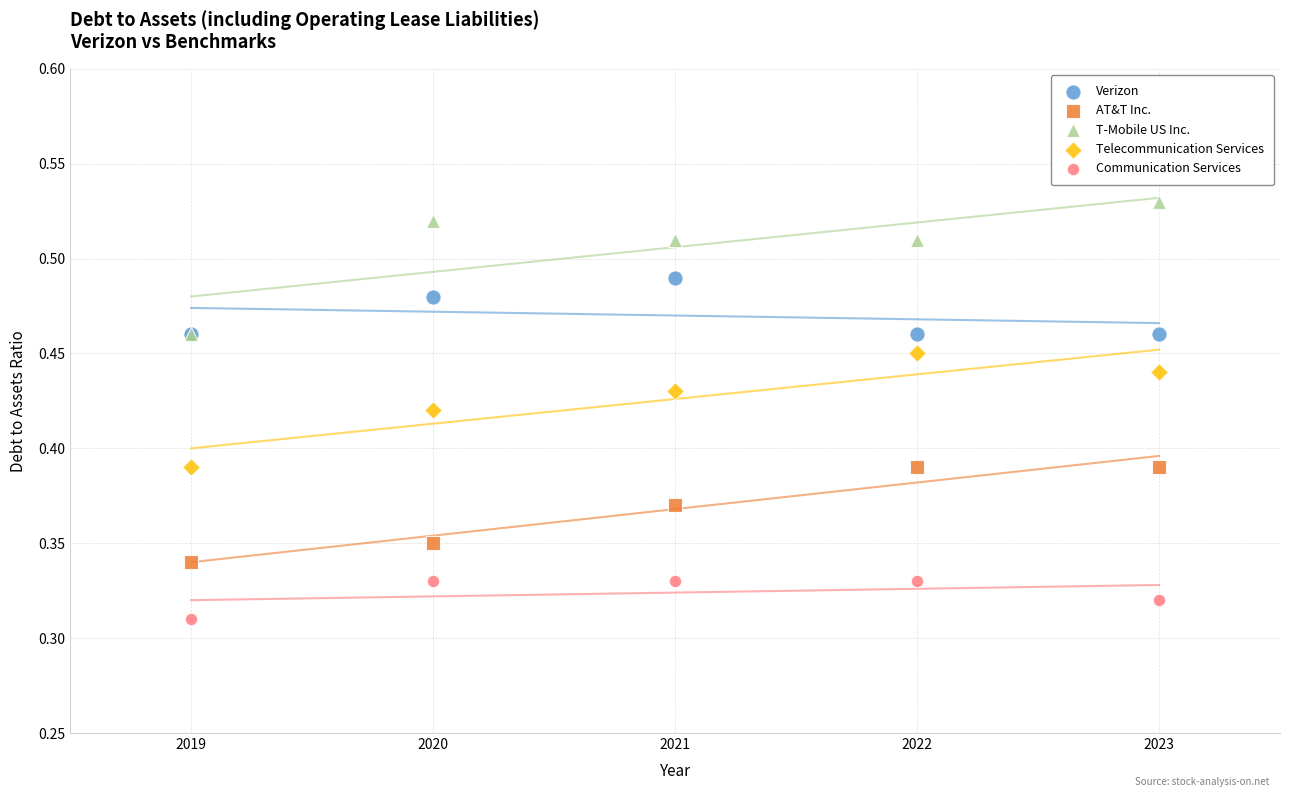

Which series has the widest spread of Y values?

T-Mobile US Inc.